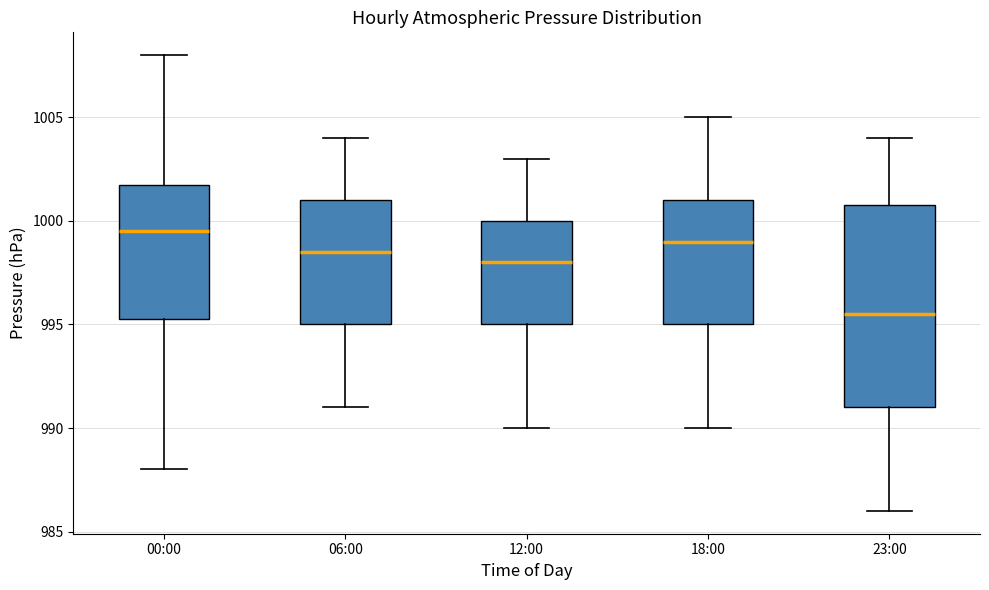

Comparing the boxes themselves (not the whiskers), which one is the tallest?

23:00